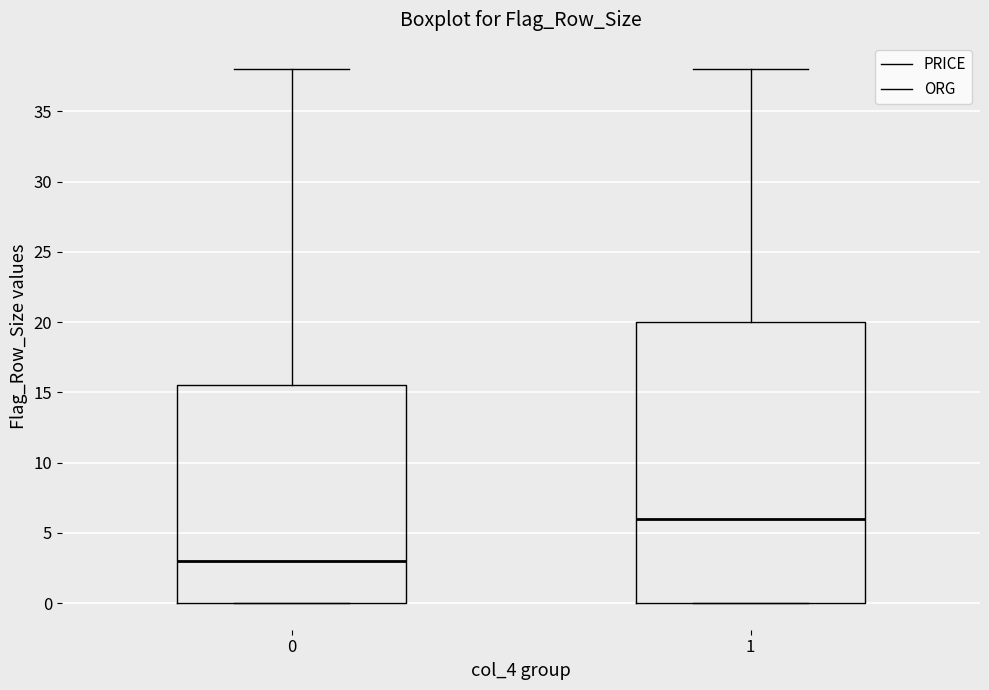

Where does the median line of the box at x = 0 sit on the y-axis? The values are not printed on the chart, so give them approximately, as read against the axis.

3.0